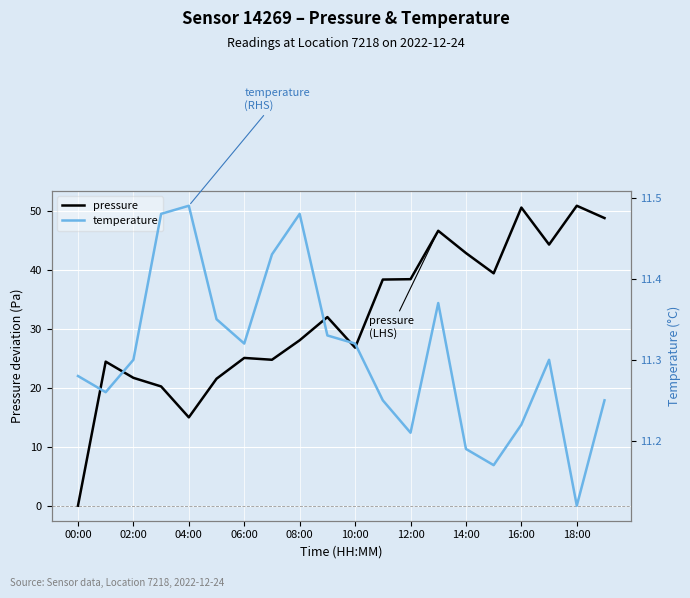

How many data points does each series have?

20